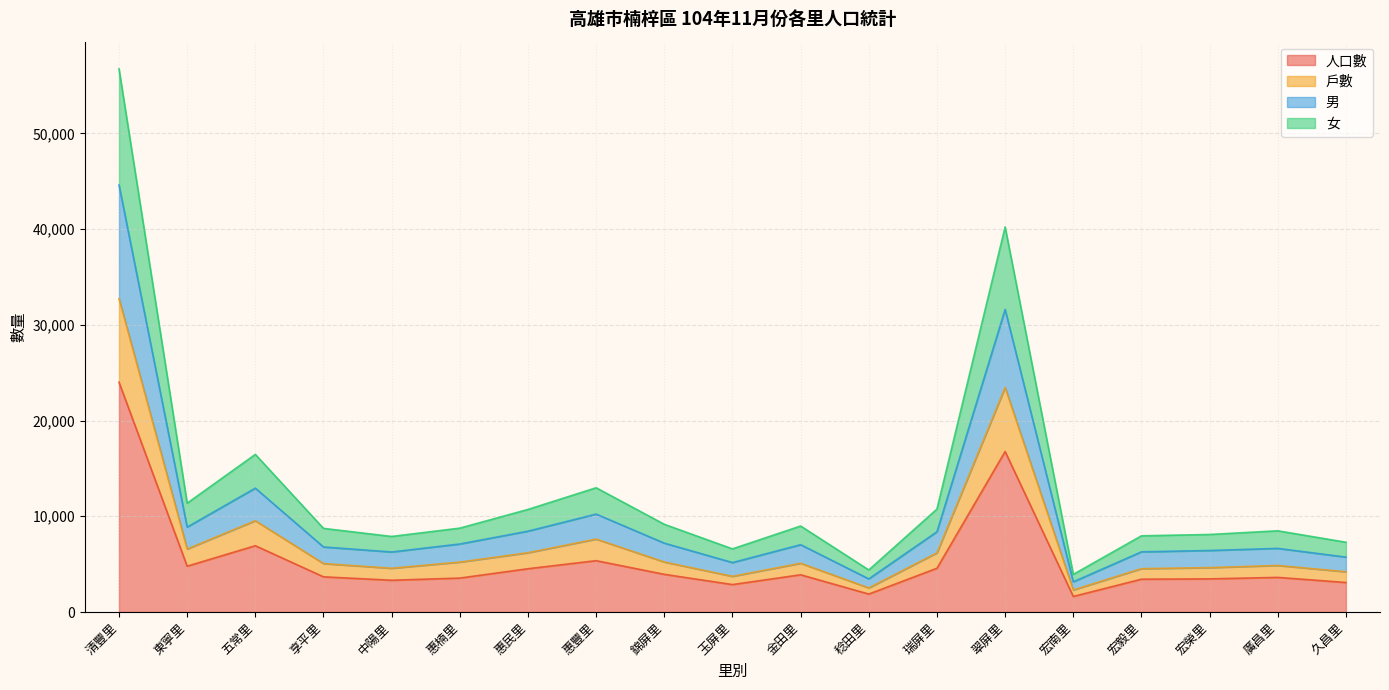

In 男, how many points are lower than both neighbors (excluding endpoints)?

5